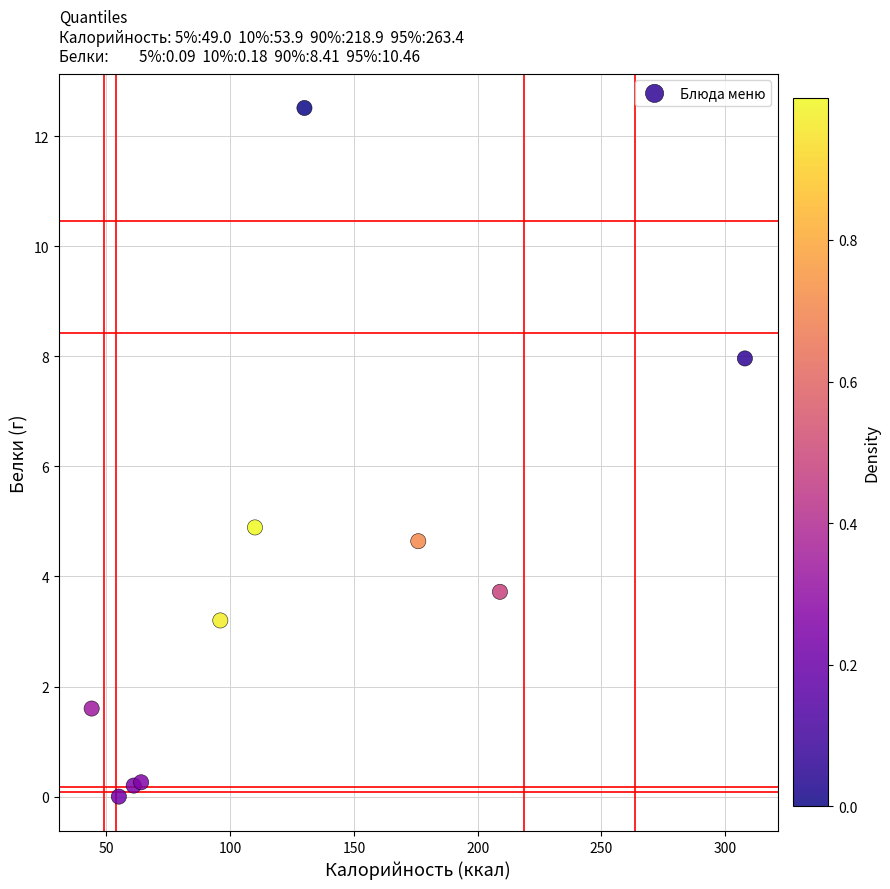

What is the average X value?

125.3